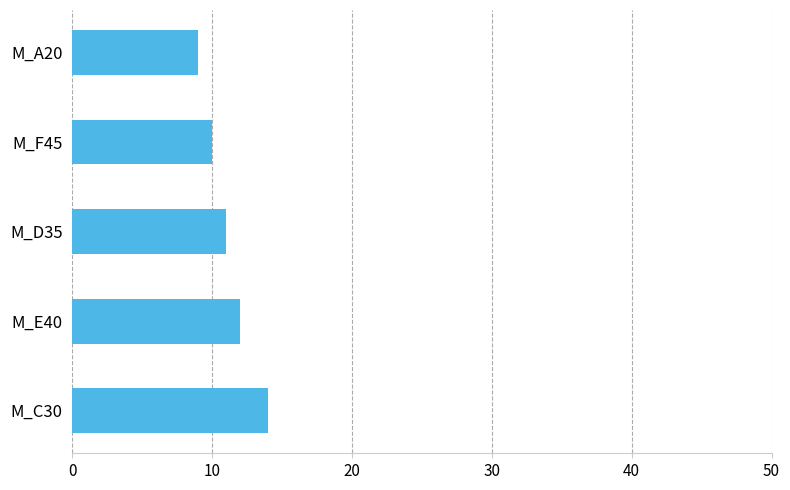

Reading top to bottom, extract all data points from this chart.

9	10	11	12	14